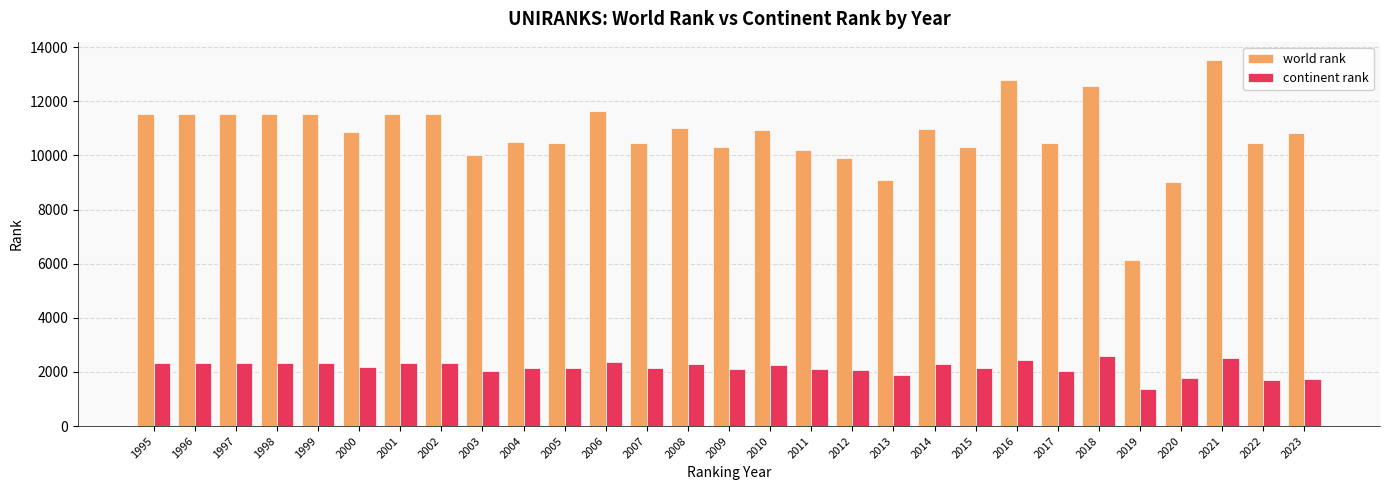

At how many categories does at least one series exceed 8032?

28